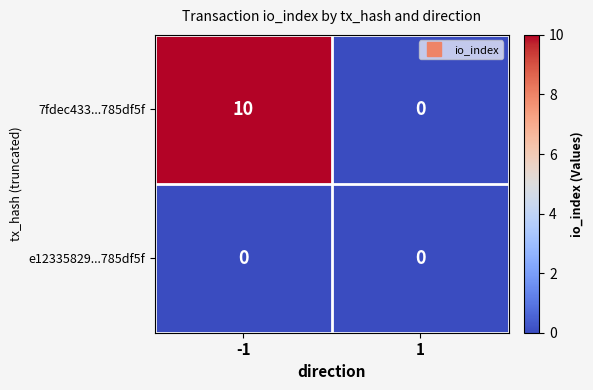

Is the value of e12335829...785df5f at 1 greater than the value of 7fdec433...785df5f at -1?

No